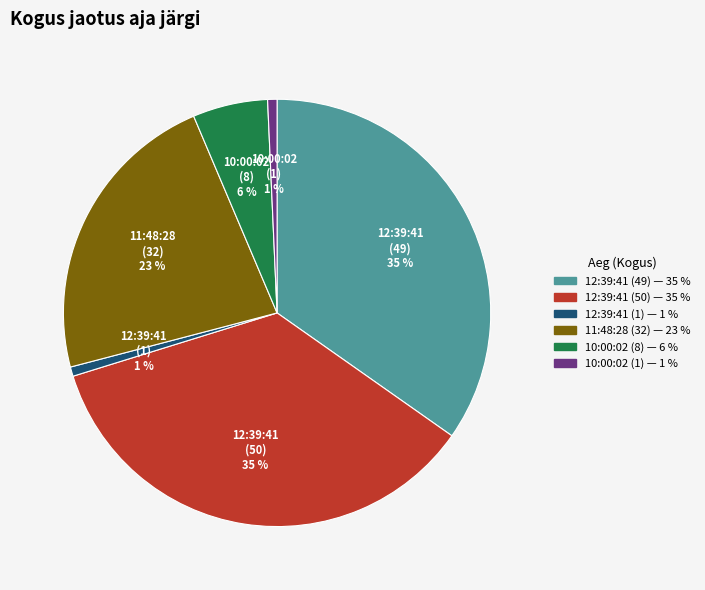

True or false: 10:00:02 (1) accounts for 1% of the total.

True